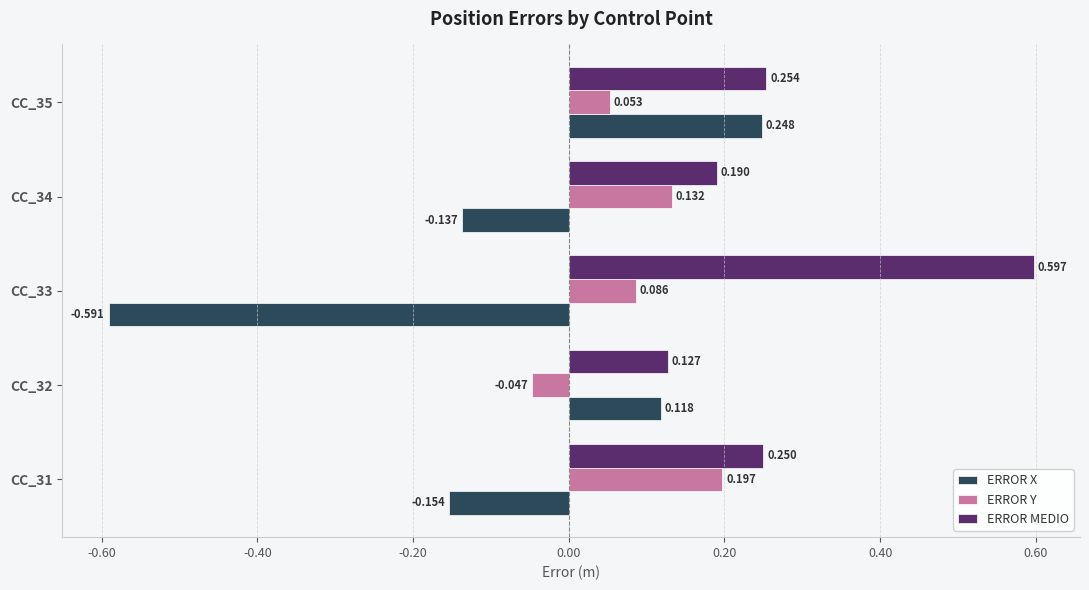

At CC_31, list the series in order from largest to smallest.

ERROR MEDIO, ERROR Y, ERROR X